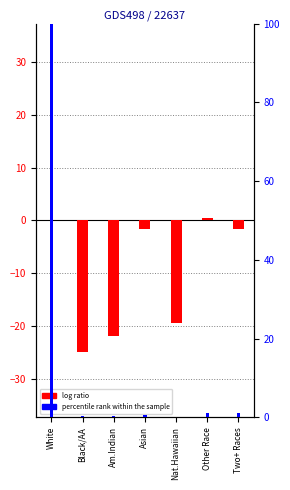

How many values in log ratio are below zero?

5